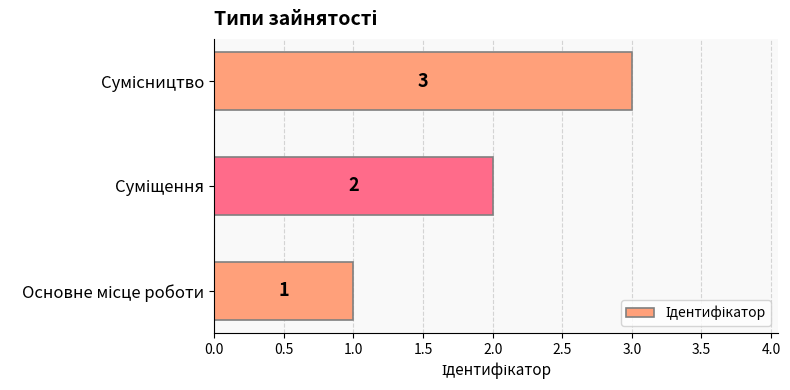

What is the greatest value displayed?

3